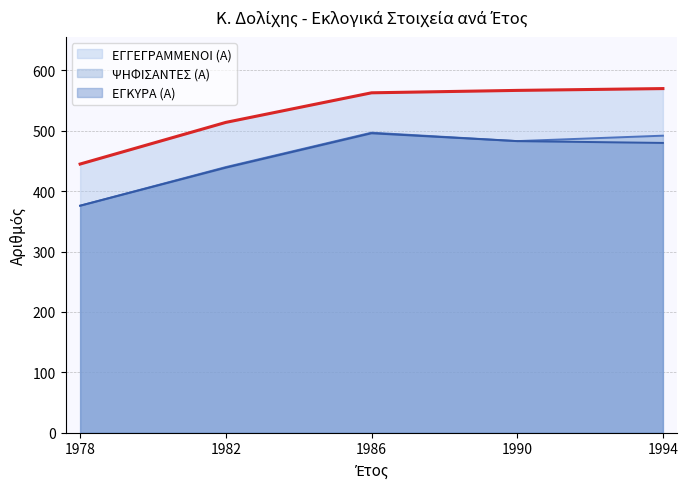

Which series has the widest spread of values?

ΕΓΓΕΓΡΑΜΜΕΝΟΙ (Α)